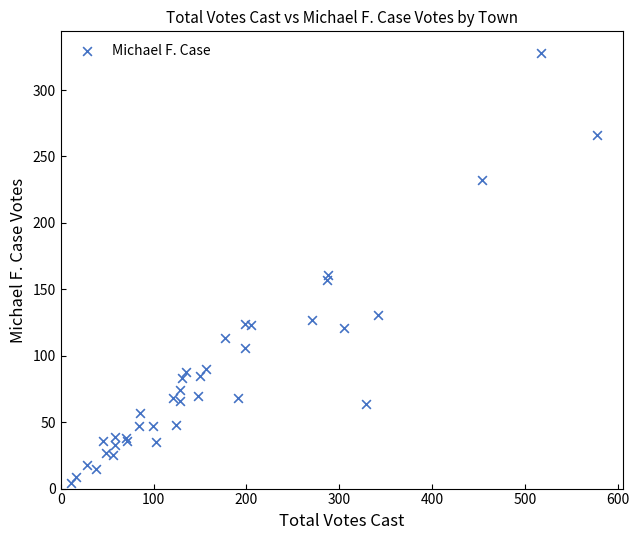

What Y value in the scatter plot is closest to 166?

161